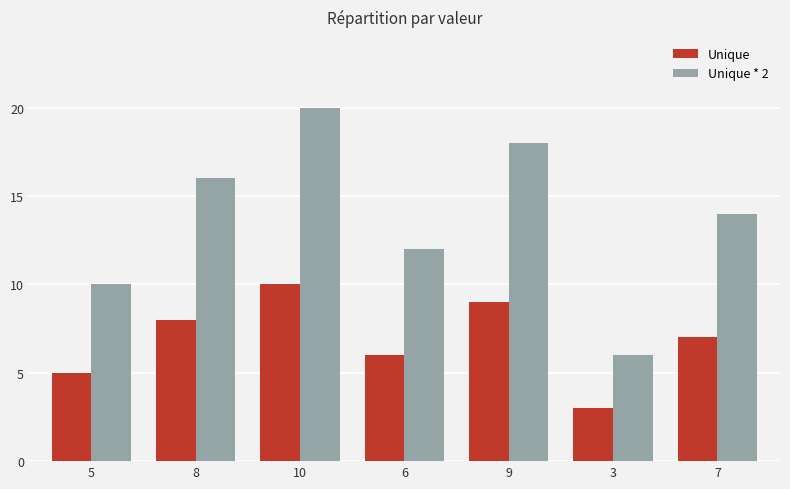

Which series has the largest total across all categories?

Unique * 2